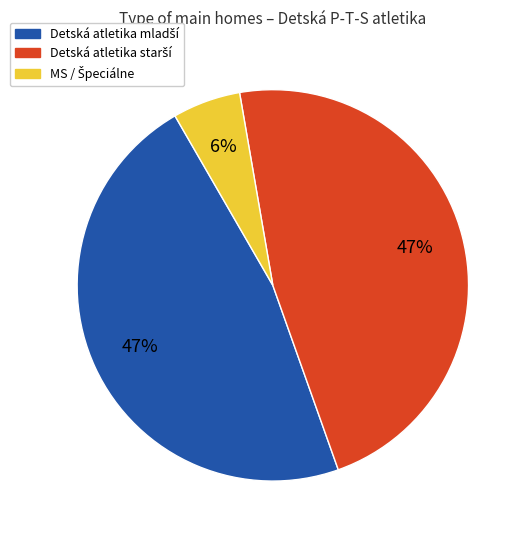

Is there a majority slice in this chart?

No